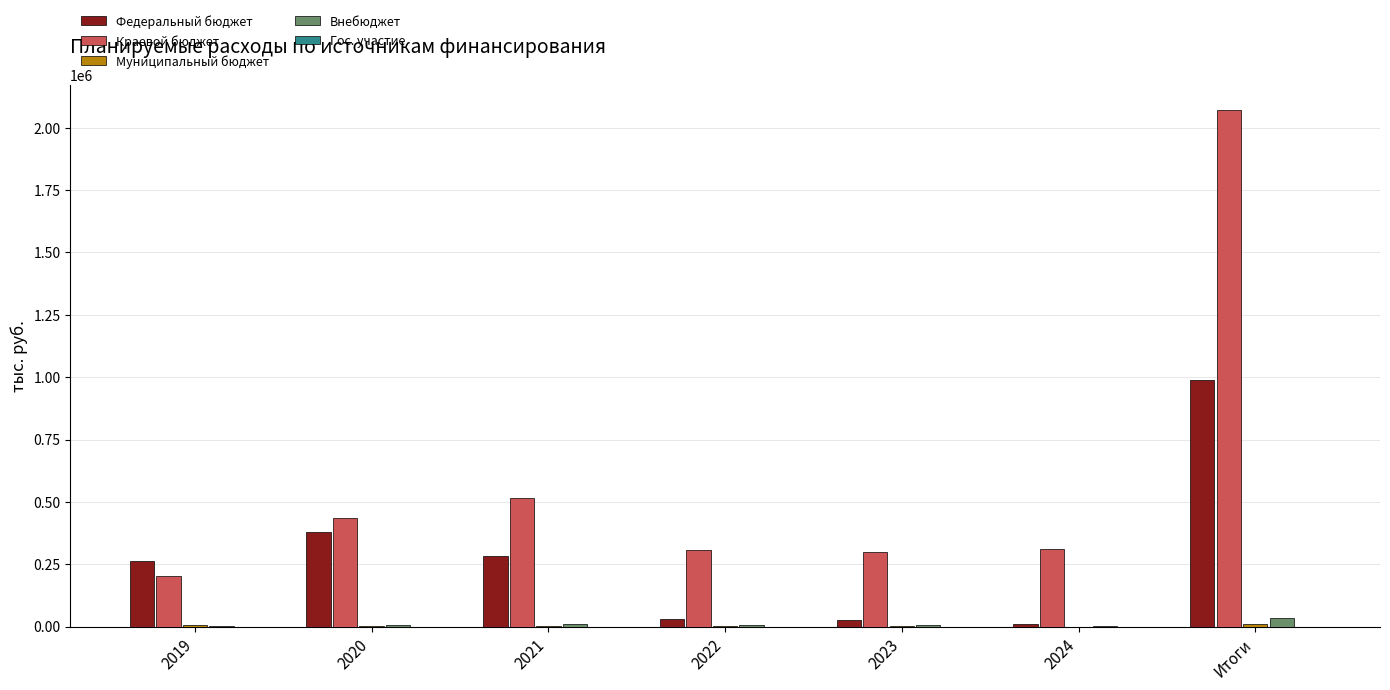

How many groups of bars are there?

7